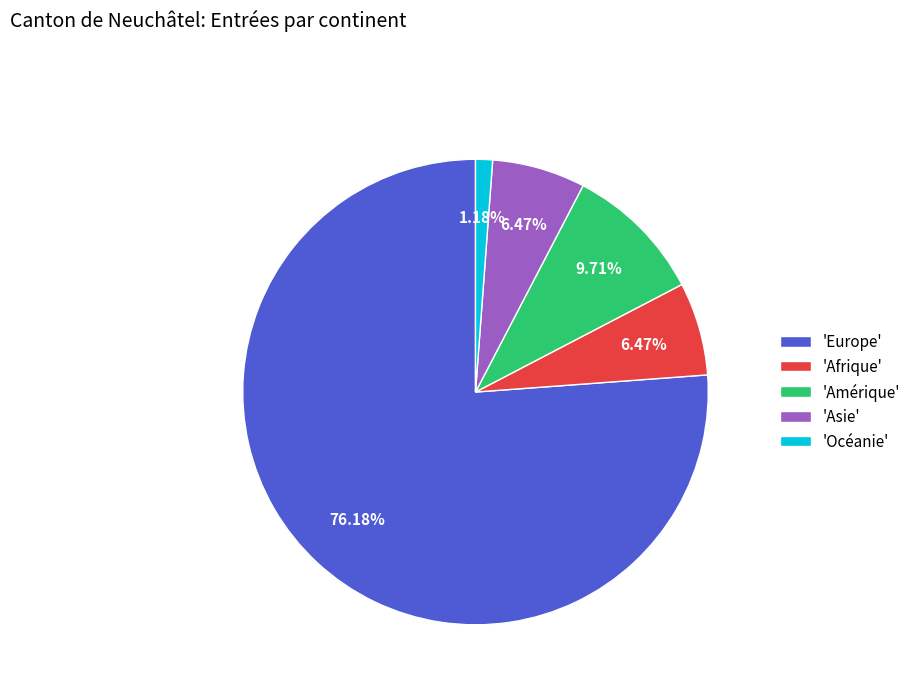

How many segments does this pie chart have?

5